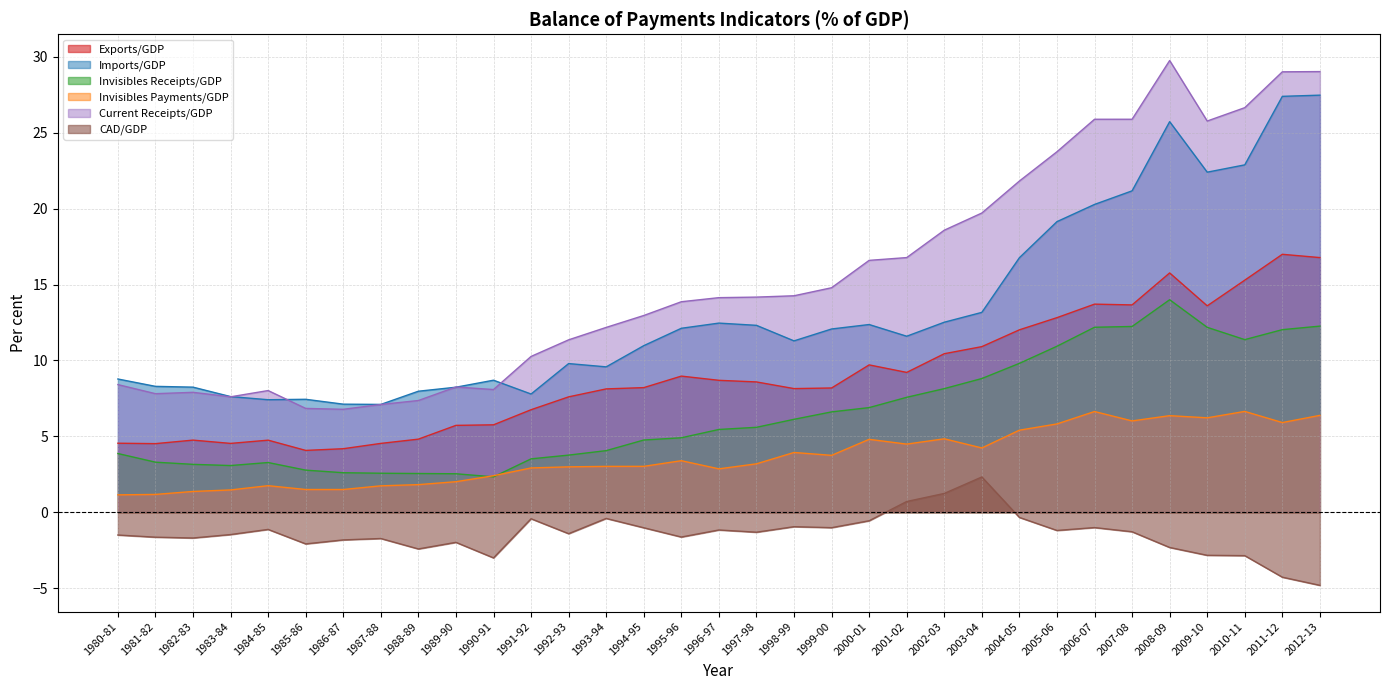

Where is the first local minimum for Current Receipts/GDP?

1981-82